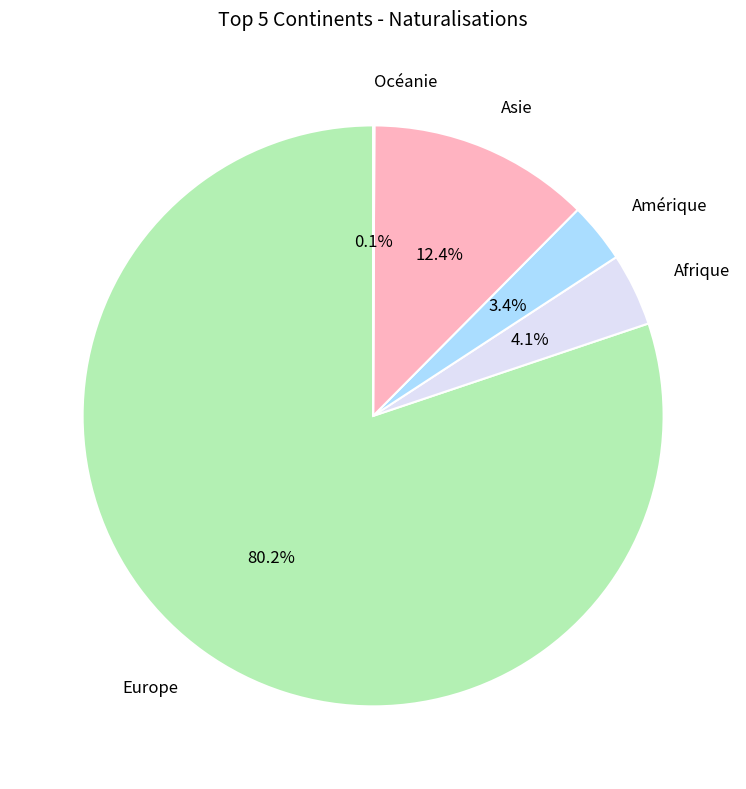

What is the majority slice?

Europe